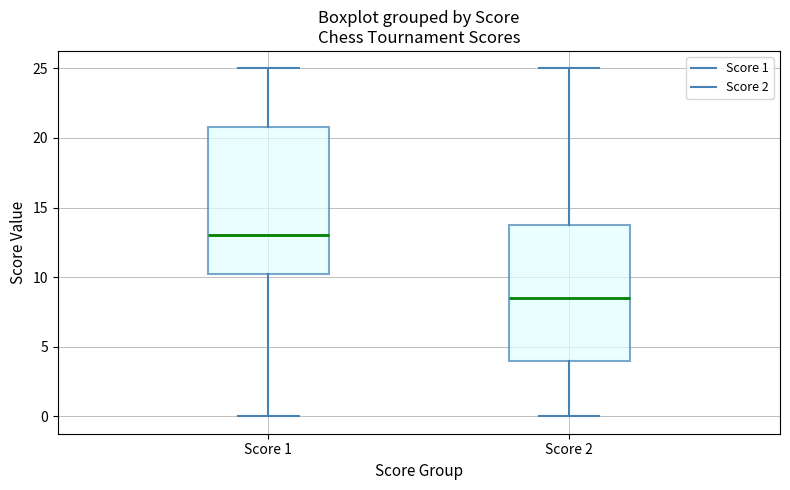

Which box's median line is the highest?

Score 1